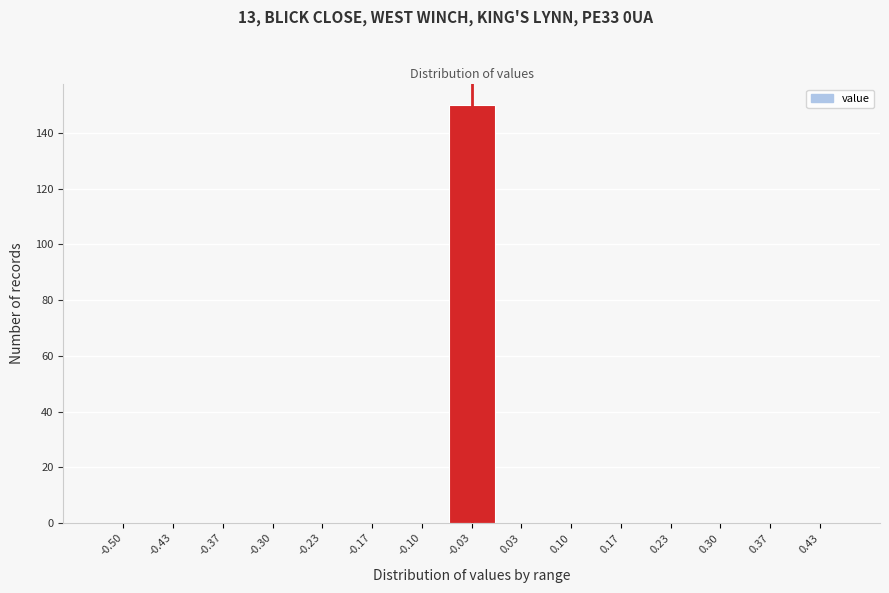

Reading left to right, extract all data points from this chart.

-0.50=0	-0.43=0	-0.37=0	-0.30=0	-0.23=0	-0.17=0	-0.10=0	-0.03=150	0.03=0	0.10=0	0.17=0	0.23=0	0.30=0	0.37=0	0.43=0